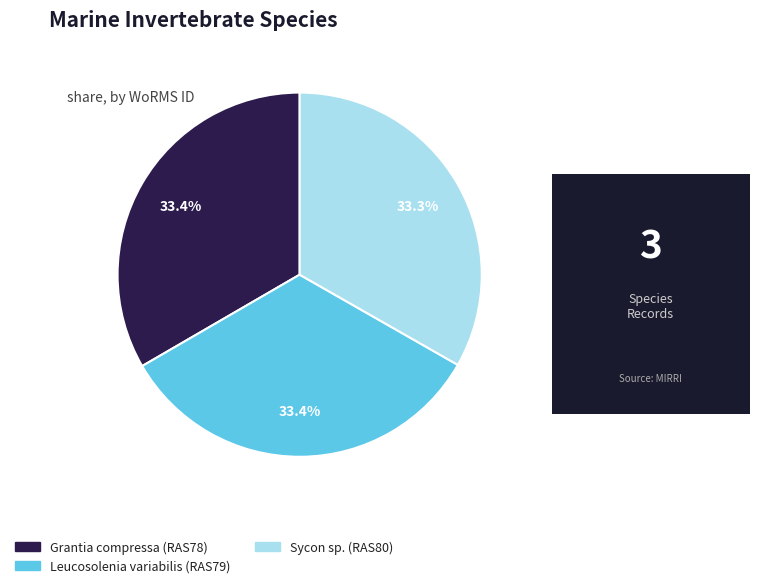

The Grantia compressa slice represents 47% of the pie. True or false?

False